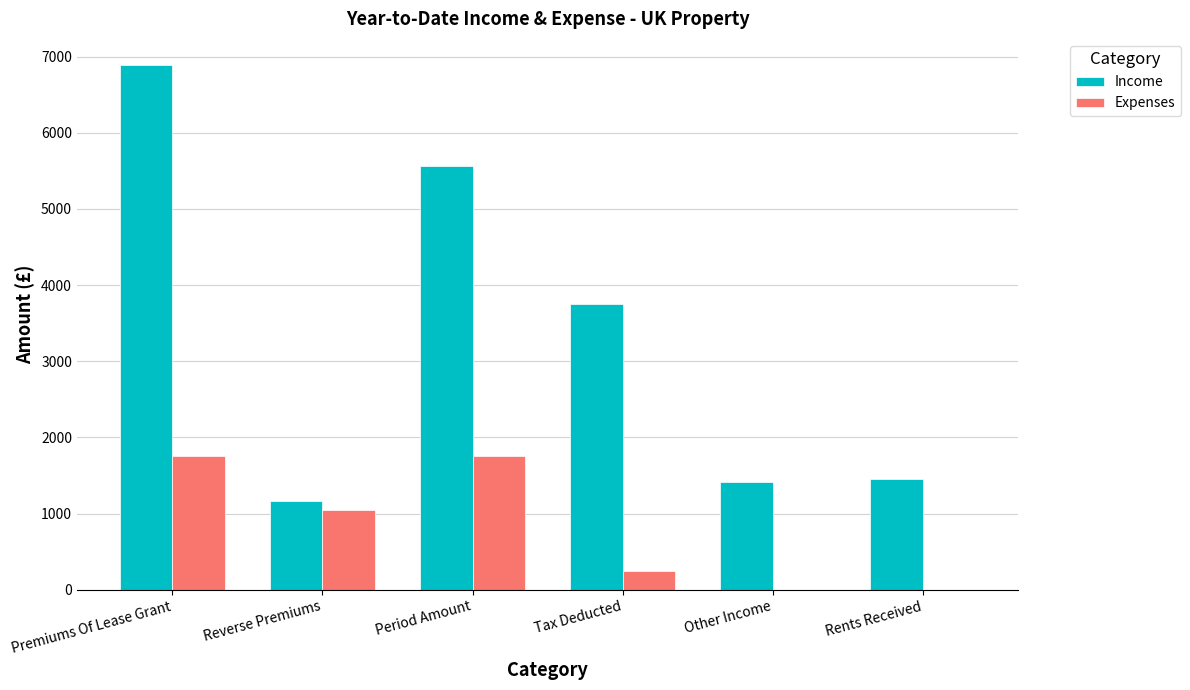

What are all the series names shown in the legend?

Income, Expenses